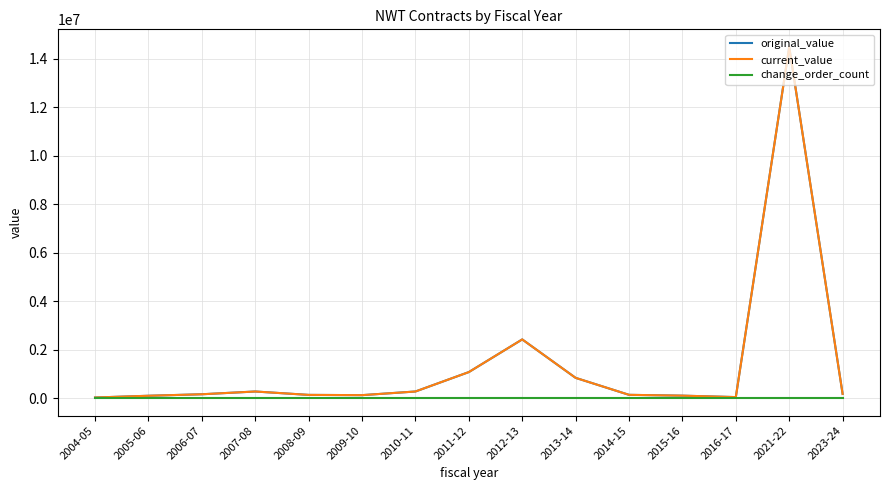

Which series has the largest total across all categories?

original_value